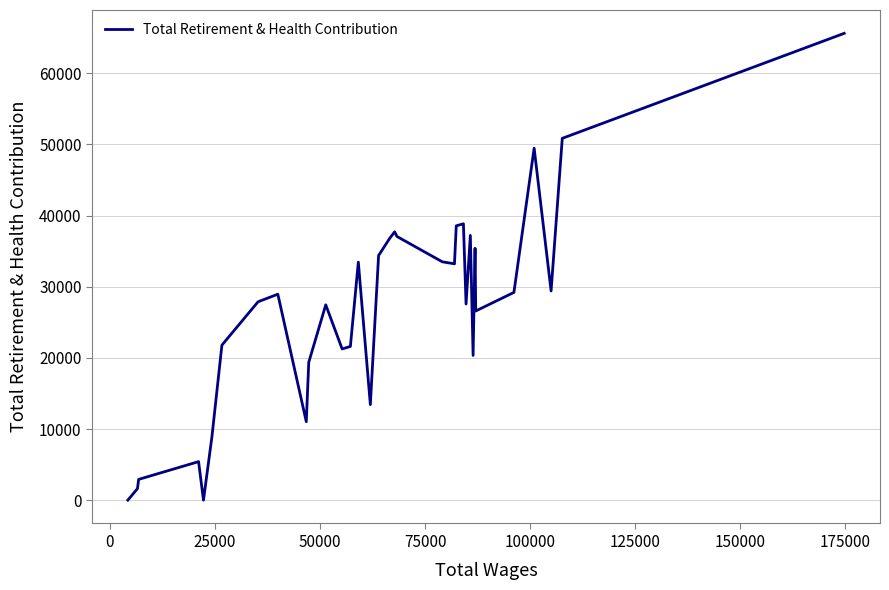

What is the difference between the maximum and minimum values?

65624